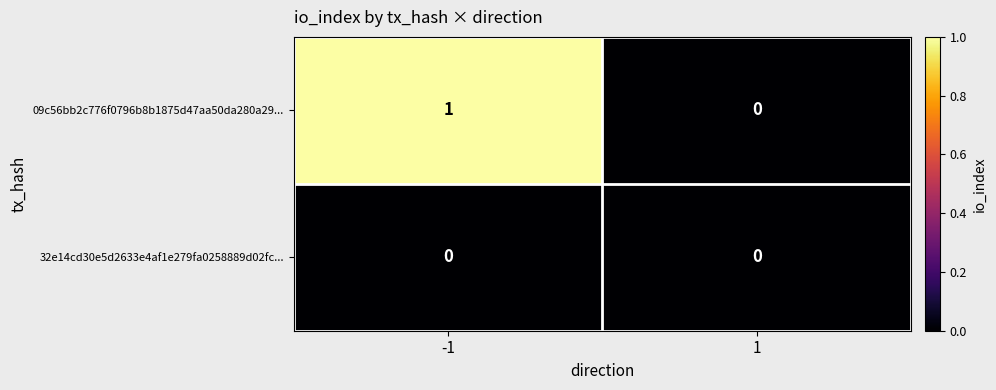

What is the total value across all series at -1?

1